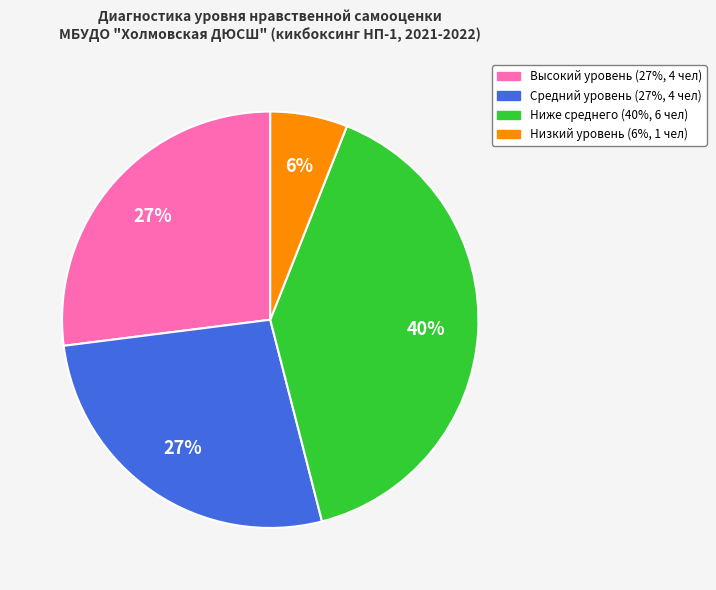

Count the number of slices in the pie.

4